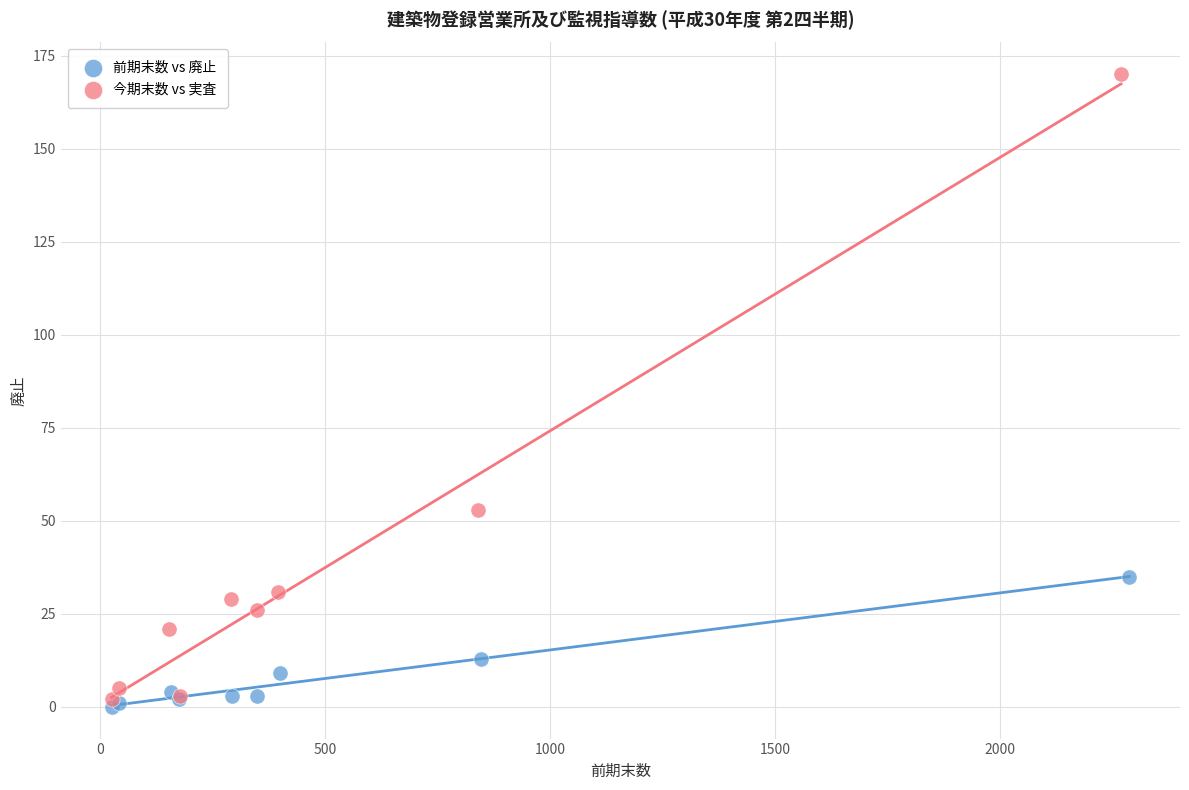

What are all the series names shown in the legend?

前期末数 vs 廃止, 今期末数 vs 実査